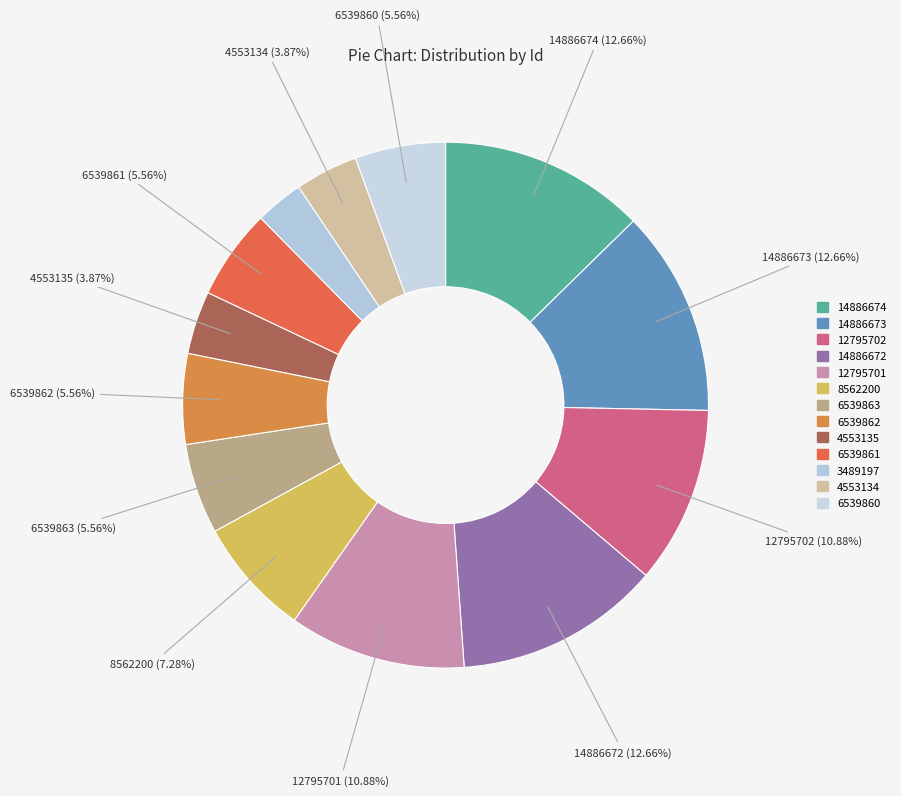

Is it true that 6539862 is 1% of the pie?

False